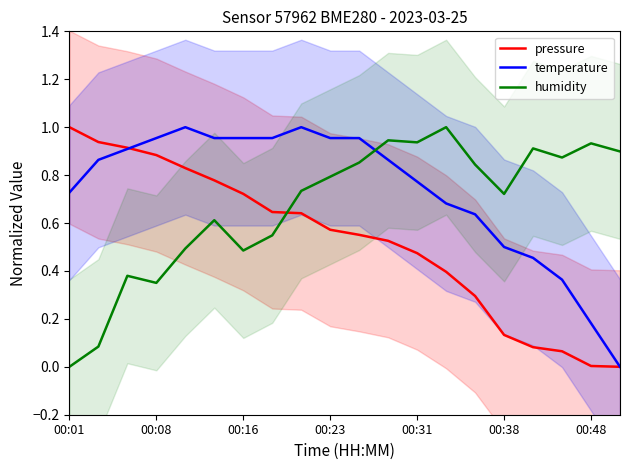

What is the total value across all series at 8?

2.4